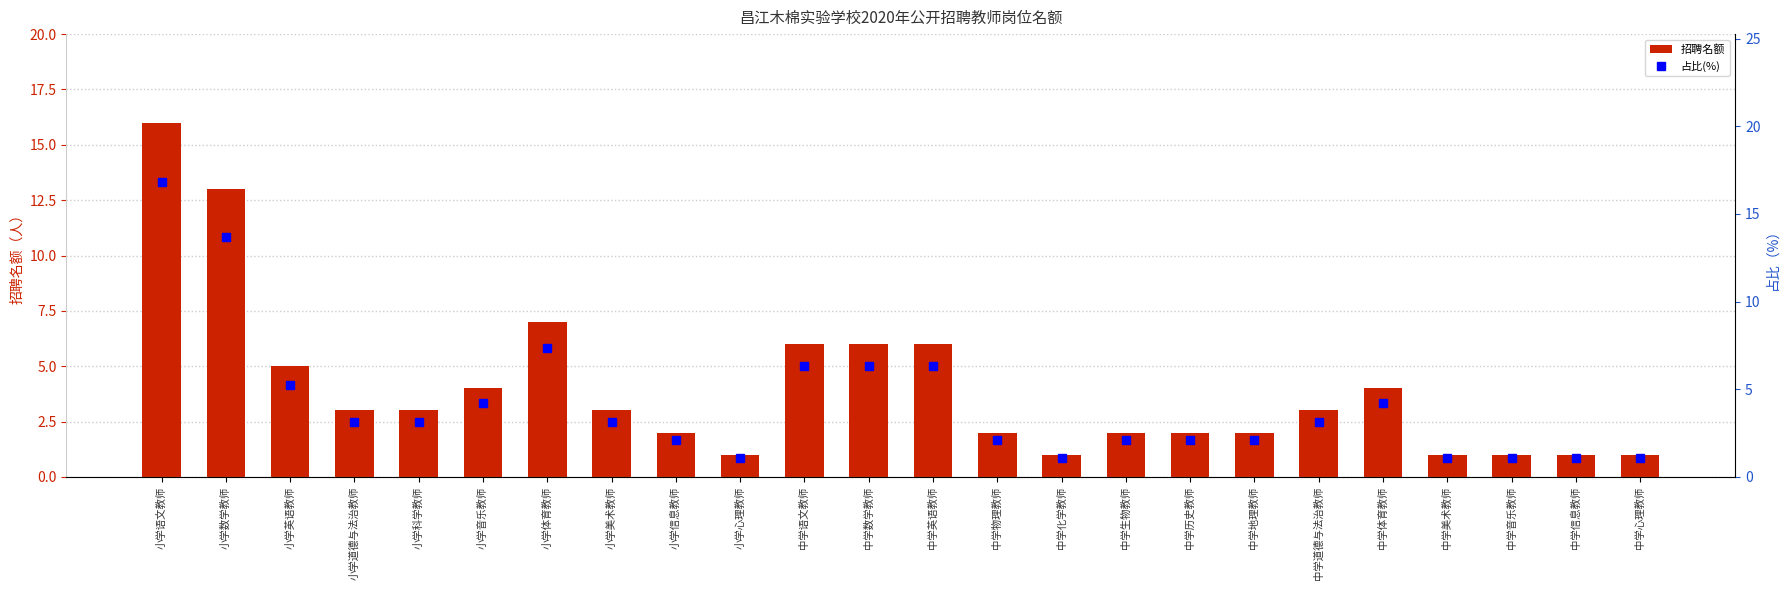

At which label does 招聘名额 reach its peak?

小学语文教师